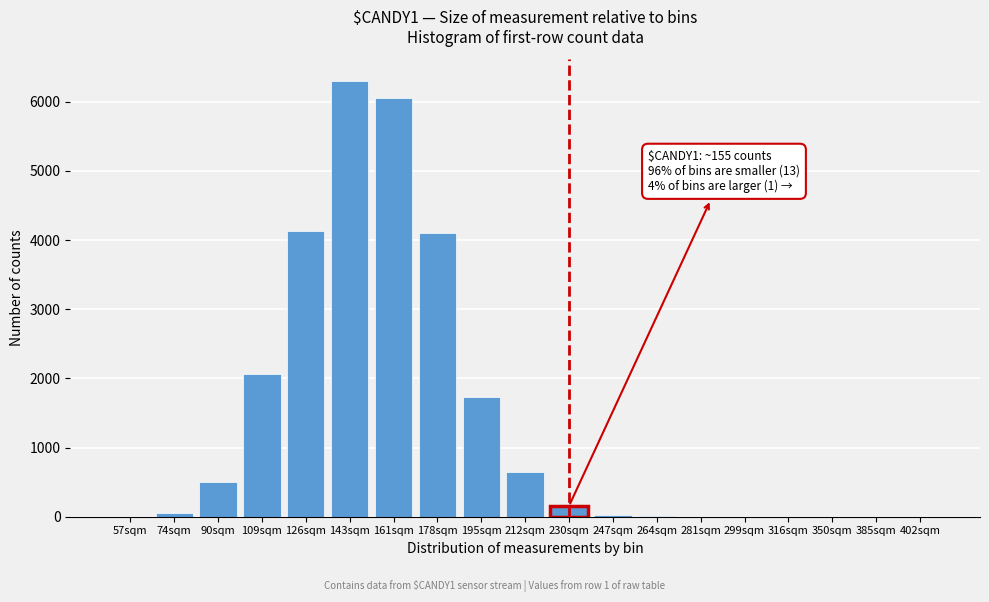

What is the change in value from 178sqm to 350sqm?

-4105